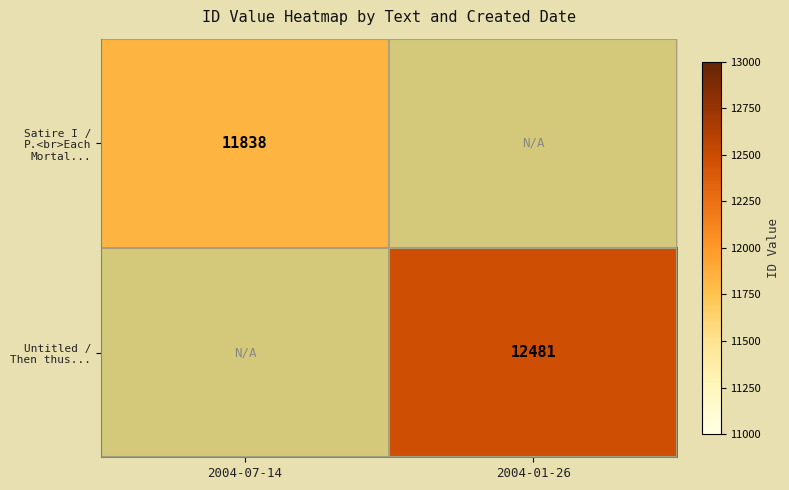

The value of Untitled / Then thus... at 2004-01-26 is 12481. True or false?

True